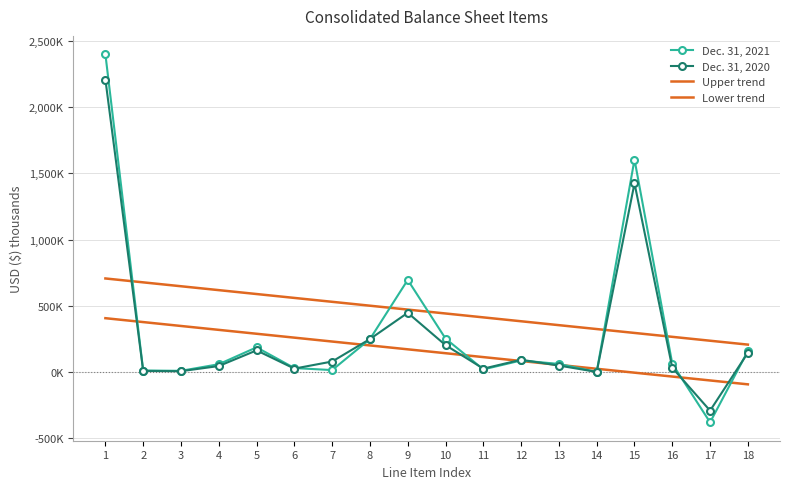

Reading left to right, extract all data points from this chart.

Dec. 31, 2021: 2399188.0	11132.0	9011.0	58733.0	186307.0	29901.0	14500.0	248579.0	695589.0	252421.0	19718.0	87134.0	60890.0	901.0	1604712.0	62023.0	-379895.0	158912.0
Dec. 31, 2020: 2208661.0	8465.0	6204.0	45077.0	163387.0	25746.0	79250.0	248966.0	447171.0	202871.0	25406.0	92576.0	48549.0	821.0	1424787.0	31965.0	-291652.0	145400.0
Upper trend: 706420.5	677036.1	647651.7	618267.3	588882.9	559498.5	530114.1	500729.7	471345.3	441960.9	412576.5	383192.1	353807.7	324423.3	295038.9	265654.5	236270.1	206885.7
Lower trend: 406420.5	377036.1	347651.7	318267.3	288882.9	259498.5	230114.1	200729.7	171345.3	141960.9	112576.5	83192.1	53807.7	24423.3	-4961.1	-34345.5	-63729.9	-93114.3